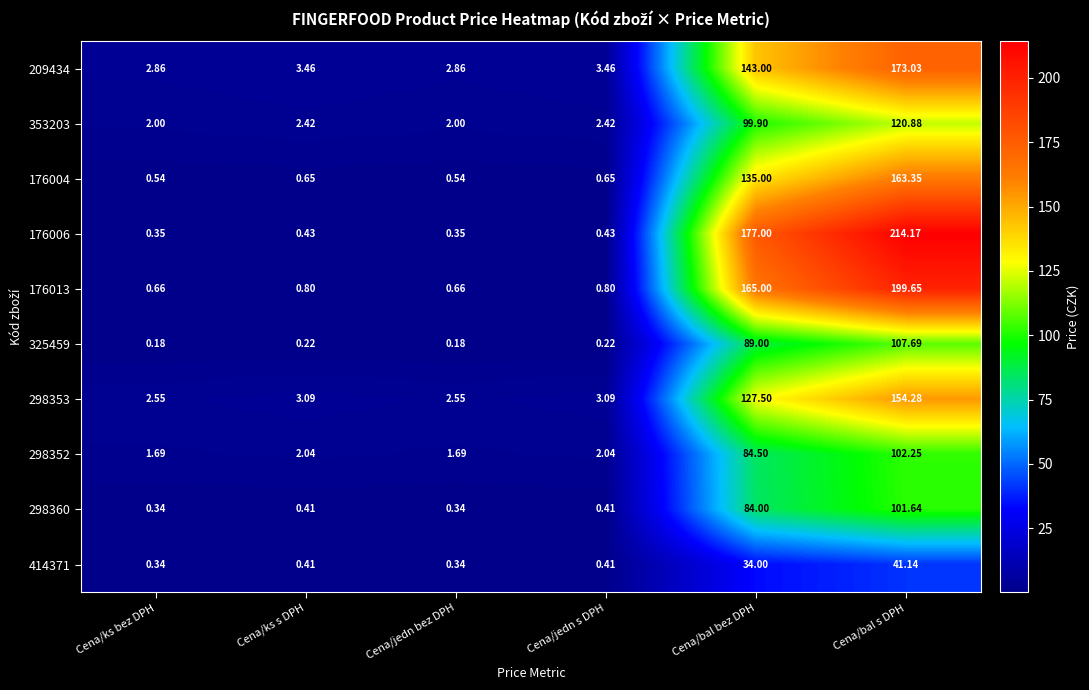

What is the spread (max minus min) of values at Cena/jedn s DPH?

3.2